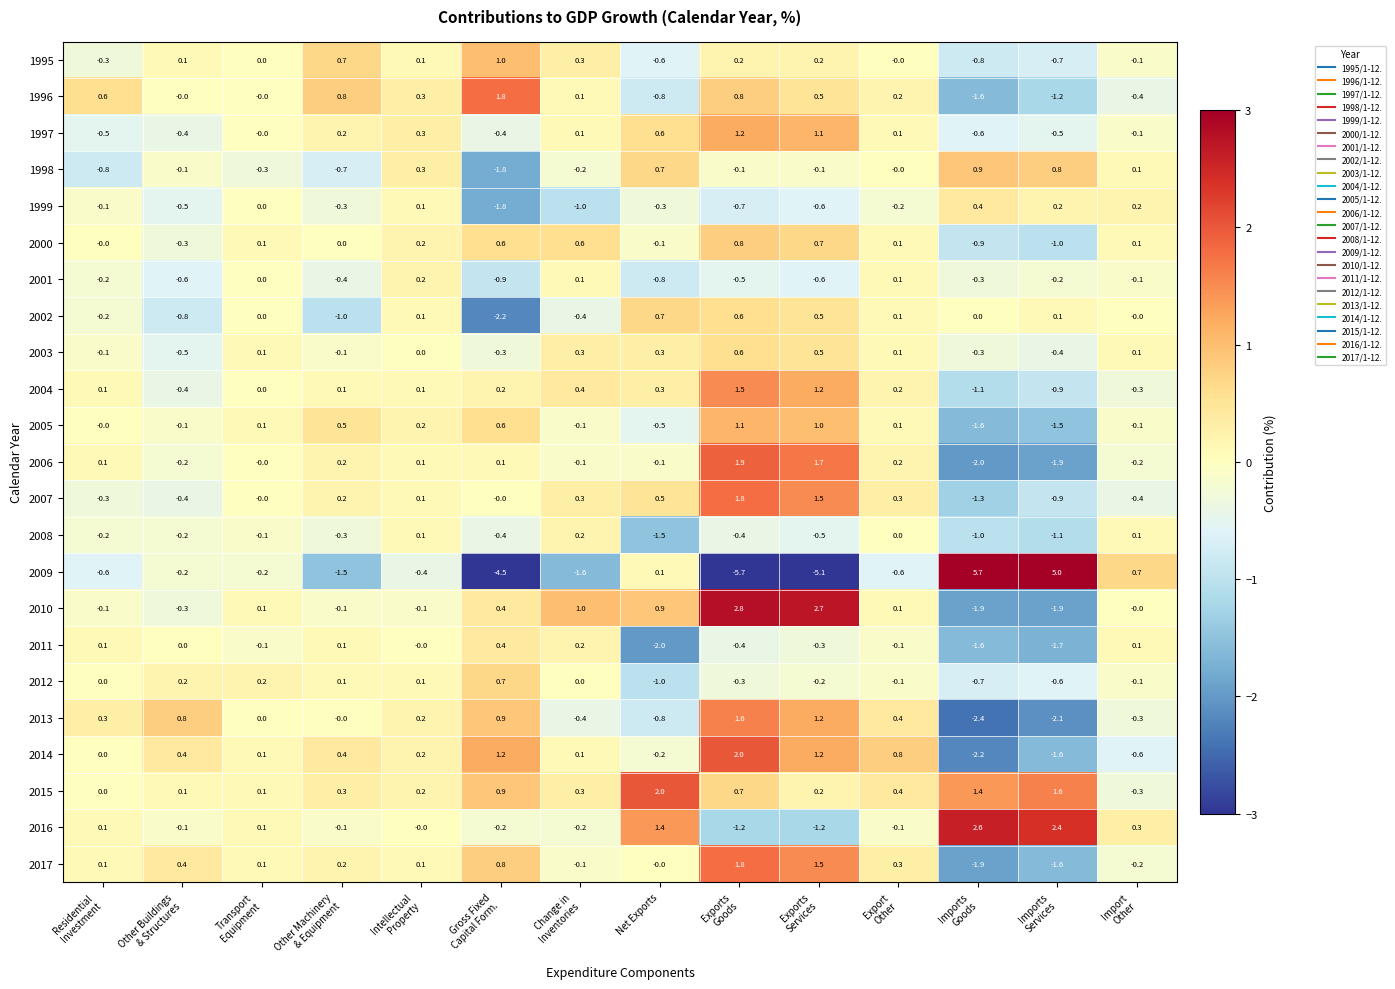

What is the minimum value shown in the chart?

-5.7